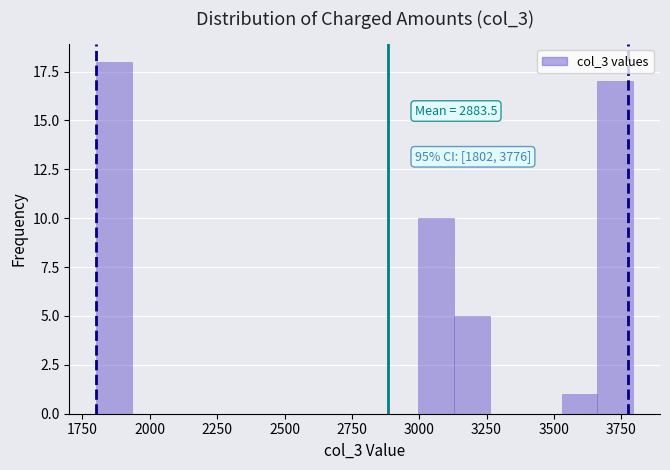

Around what value on the x-axis is the tallest bar? Give the approximate position of its centre, as read against the axis.

1850